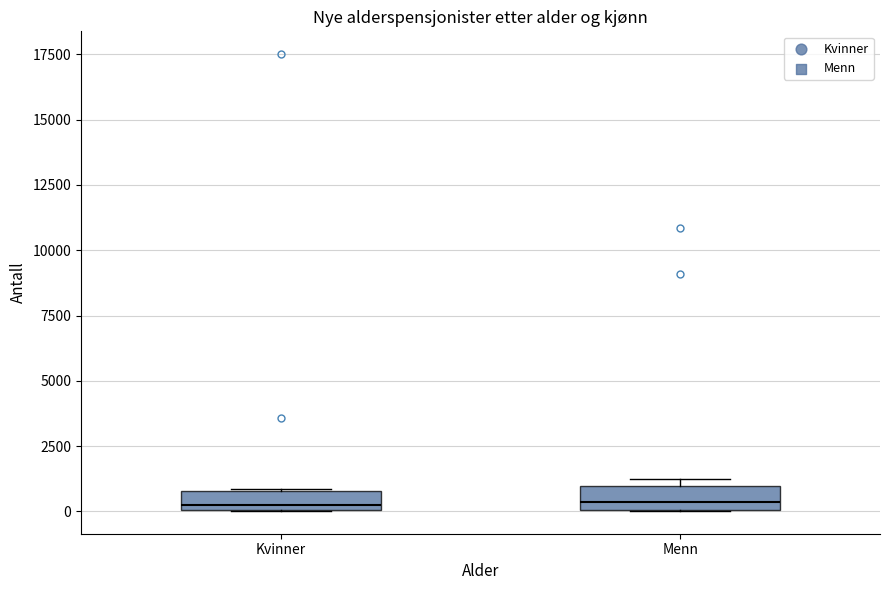

Where is the lower edge of the box for Menn on the y-axis? The values are not printed on the chart, so give them approximately, as read against the axis.

0